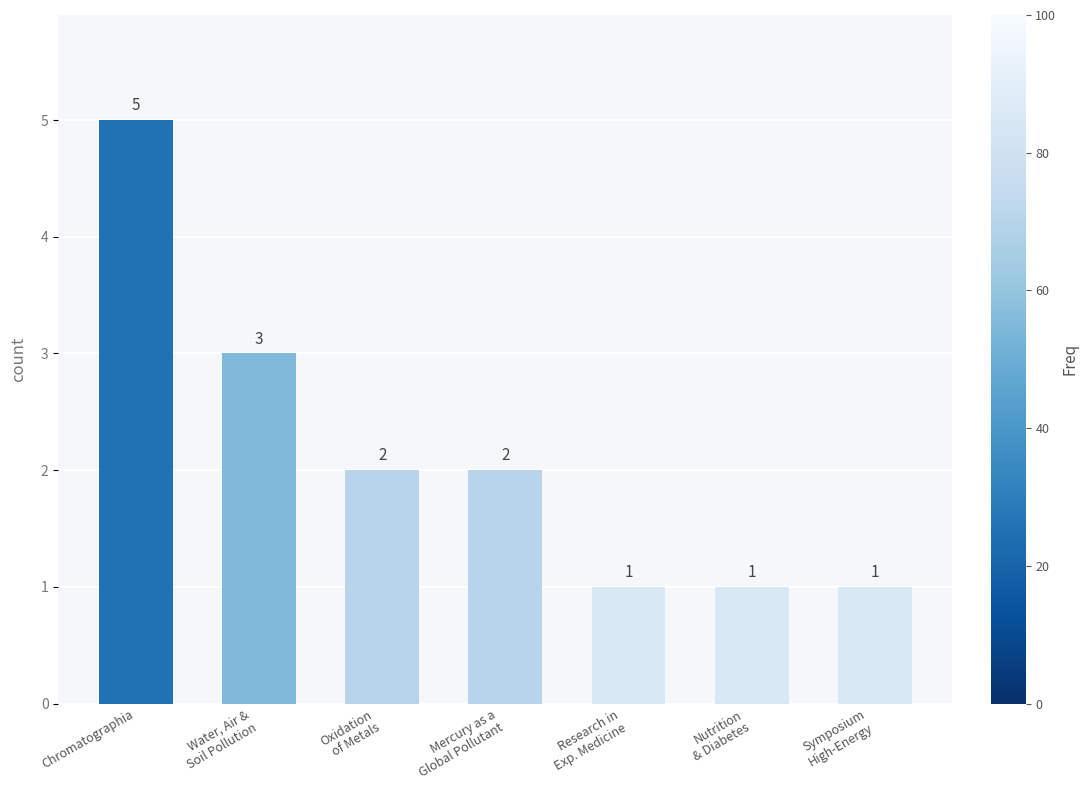

Count the number of data series in this chart.

1